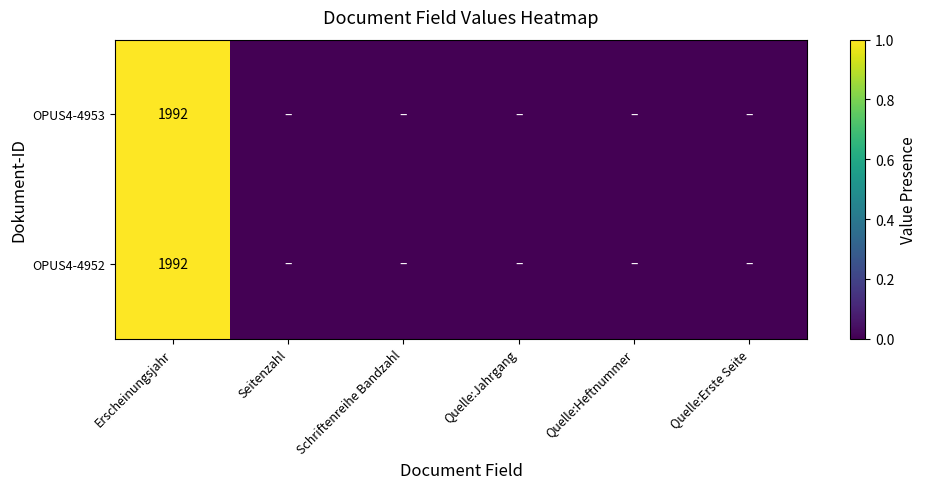

True or false: OPUS4-4953 has a value of 1992 at Erscheinungsjahr.

True